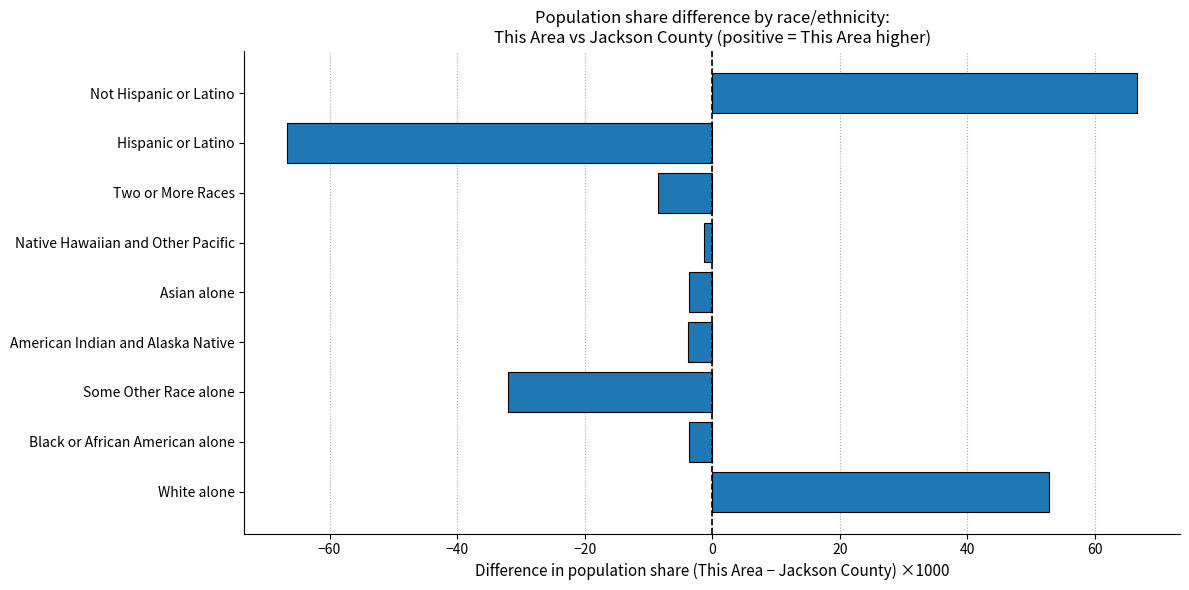

Does the chart contain any negative values?

Yes